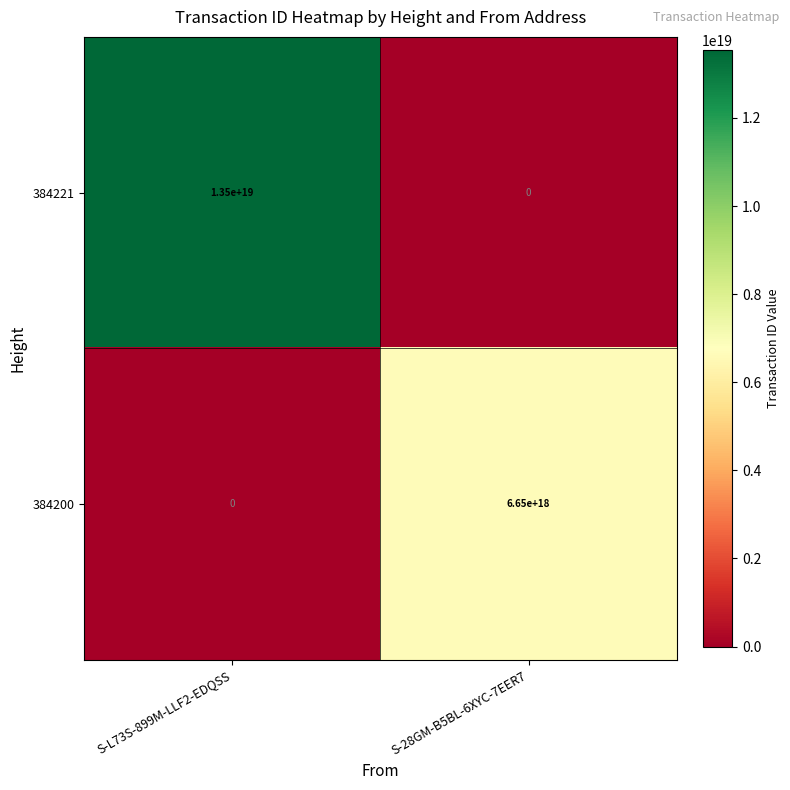

The value of 384221 at S-28GM-B5BL-6XYC-7EER7 is 0. True or false?

True